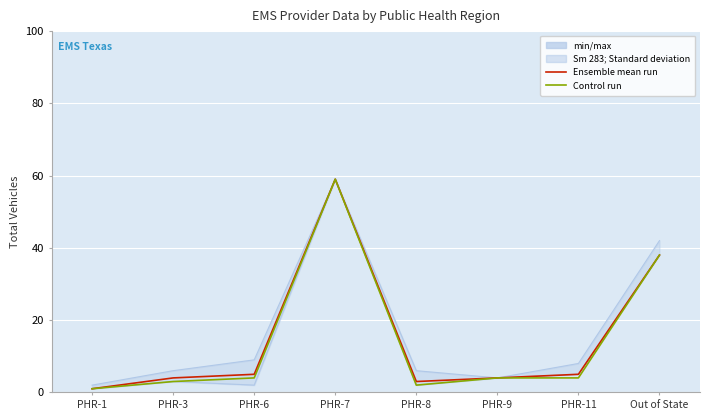

List the series in order of their overall mean, lowest first.

Control run, Ensemble mean run